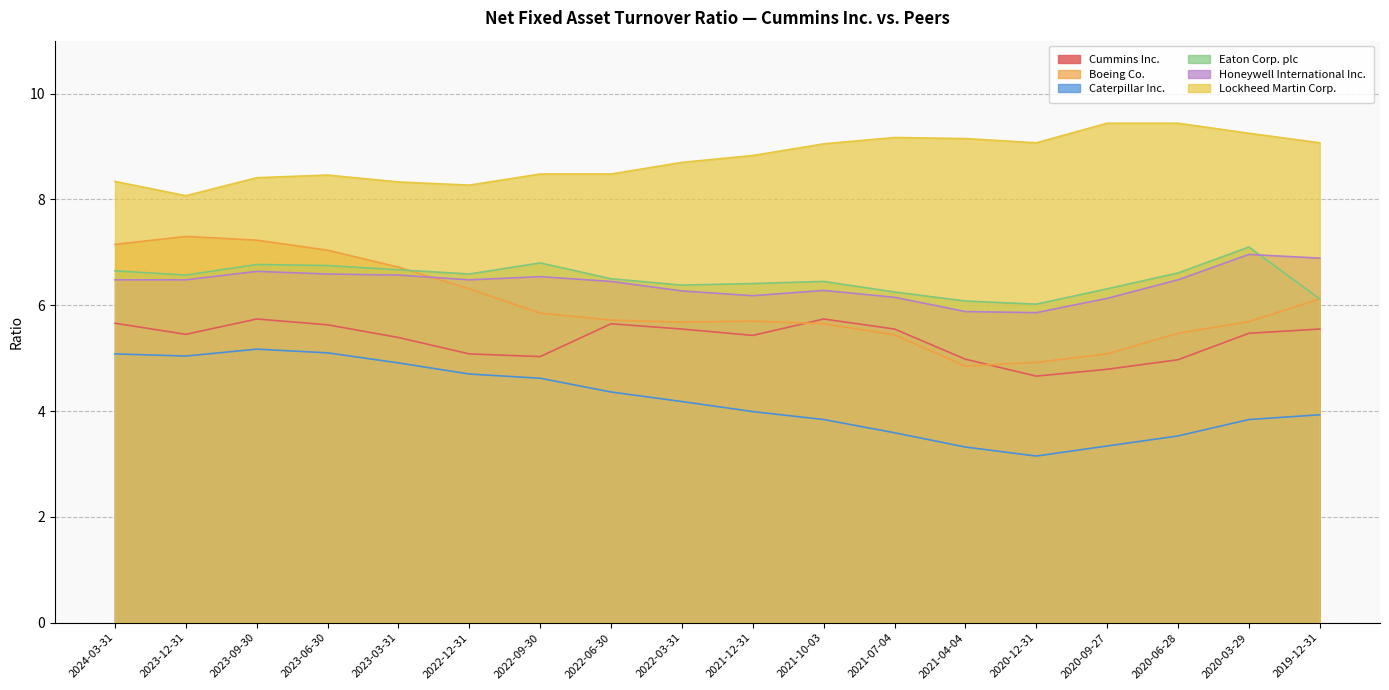

Is the value of Honeywell International Inc. at 2020-03-29 greater than the value of Lockheed Martin Corp. at 2021-07-04?

No